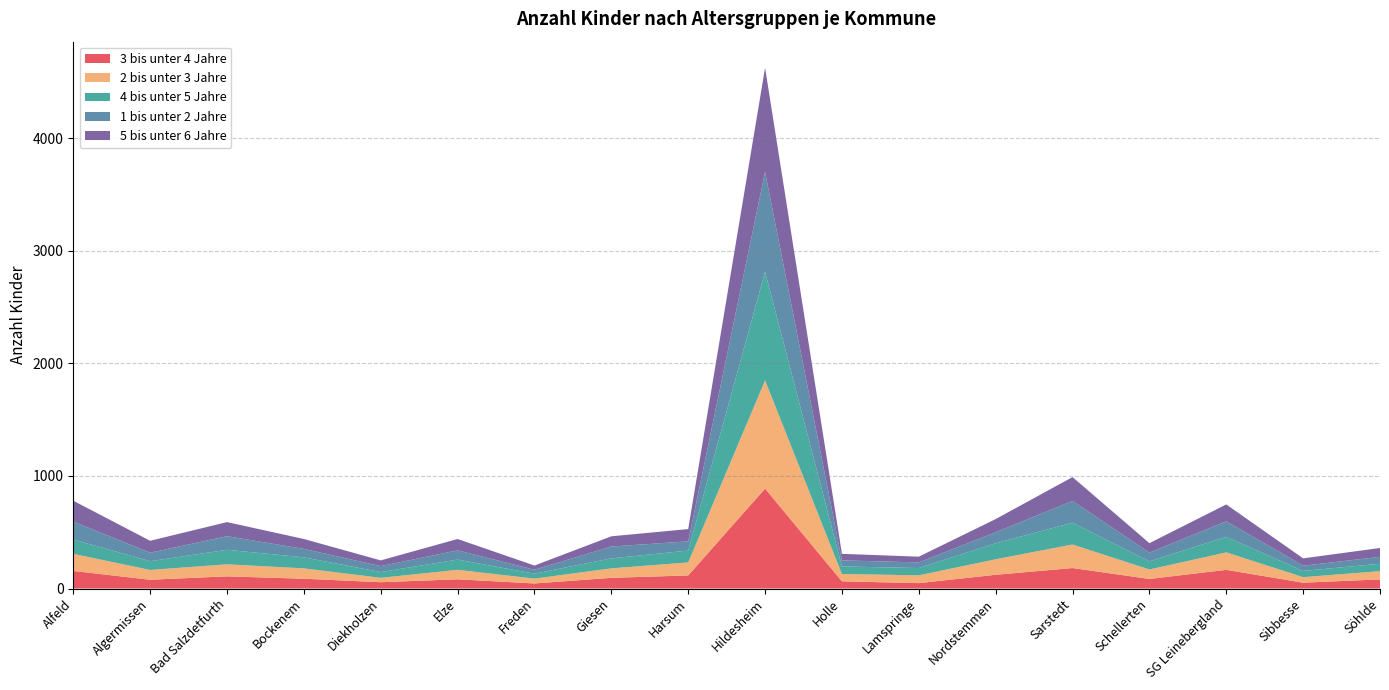

Reading left to right, transcribe all the data shown in this chart.

3 bis unter 4 Jahre: 156	78	108	87	56	82	45	95	116	888	64	48	122	182	85	166	52	81
2 bis unter 3 Jahre: 152	87	107	92	39	84	43	84	116	961	65	69	138	209	84	155	49	73
4 bis unter 5 Jahre: 127	78	129	98	51	91	44	89	105	966	67	65	142	194	73	138	55	66
1 bis unter 2 Jahre: 160	75	121	75	53	82	35	105	82	887	54	50	98	193	77	138	47	61
5 bis unter 6 Jahre: 185	106	125	88	51	101	37	91	109	925	58	51	117	212	84	150	65	79